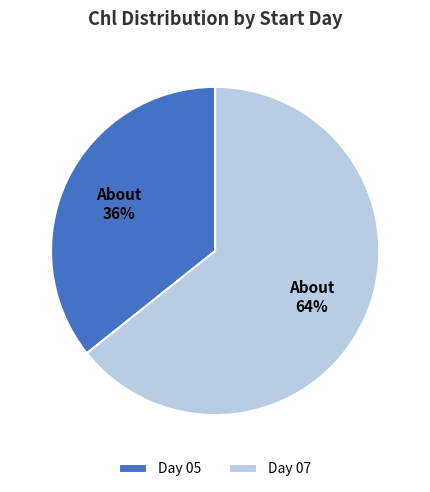

Which category accounts for the majority?

Day 07